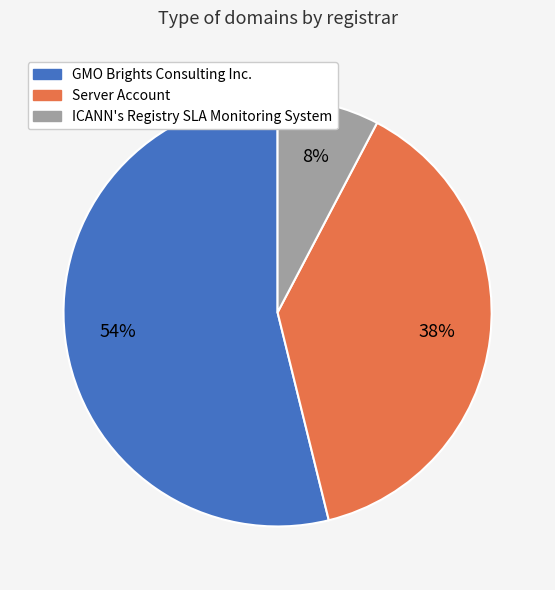

Which category accounts for the majority?

GMO Brights Consulting Inc.